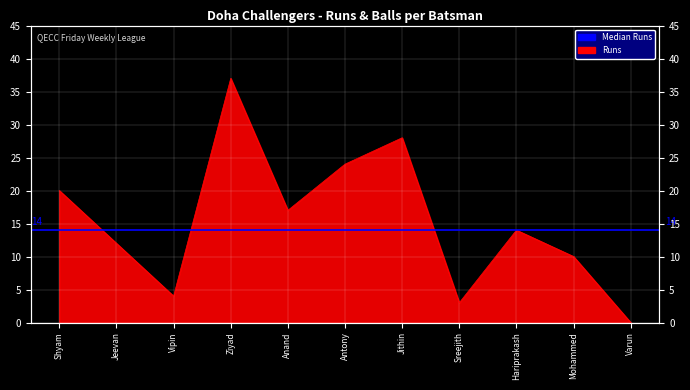

List the labels in order of value, smallest first.

Varun, Sreejith, Vipin, Mohammed, Jeevan, Hariprakash, Anand, Shyam, Antony, Jithin, Ziyad